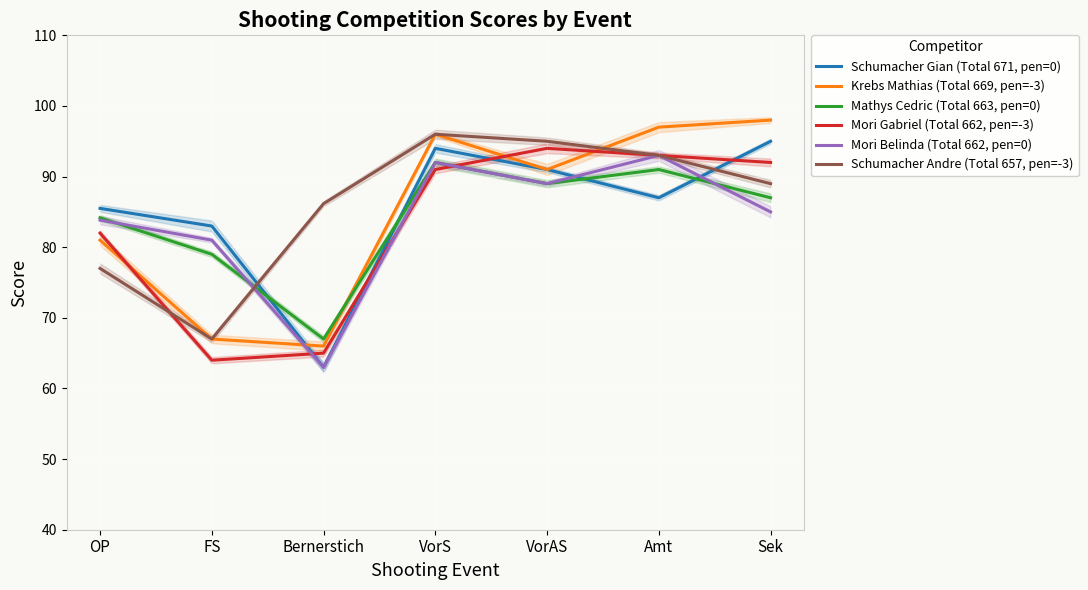

Does the chart display data point markers on the line(s)?

No